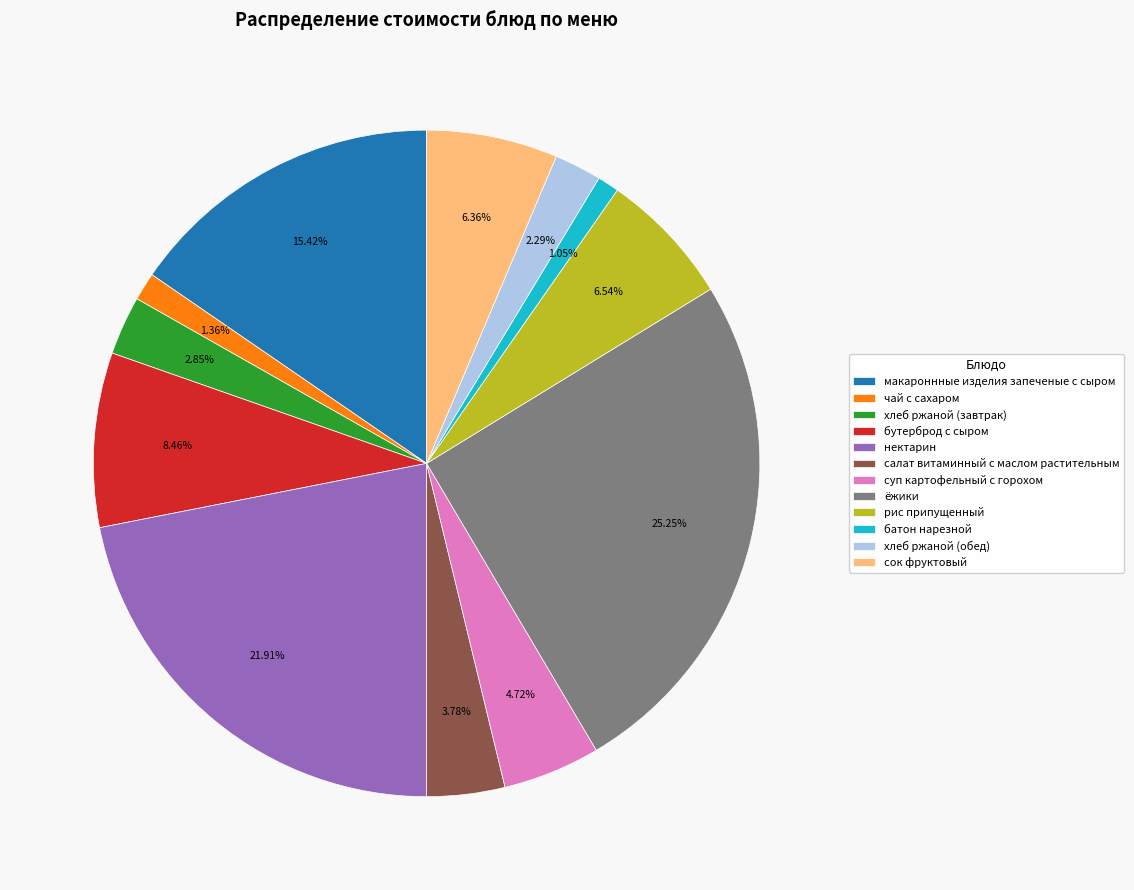

What is the ratio of the value at салат витаминный с маслом растительным to the value at хлеб ржаной (обед)?

1.7